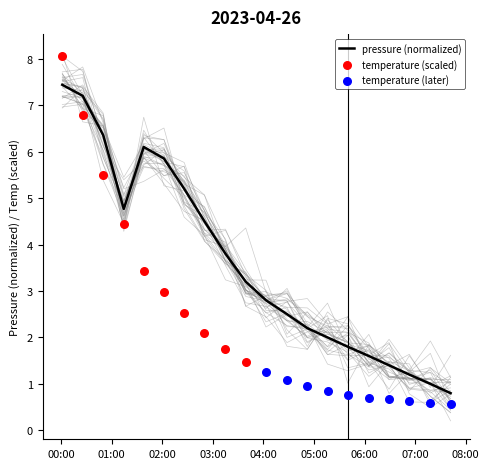

What is the lowest value of the pressure (normalized) series?

0.8